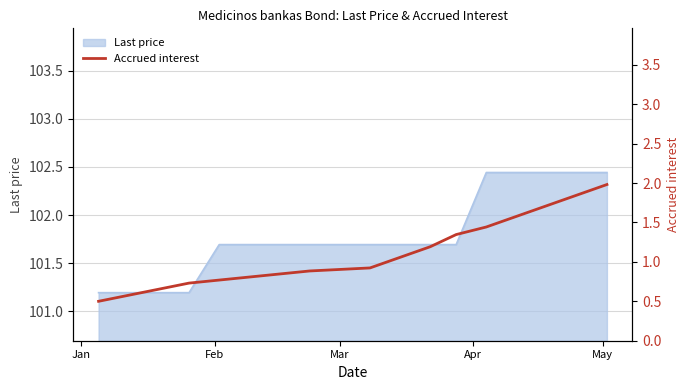

What is the lowest value of the Last price series?

101.2